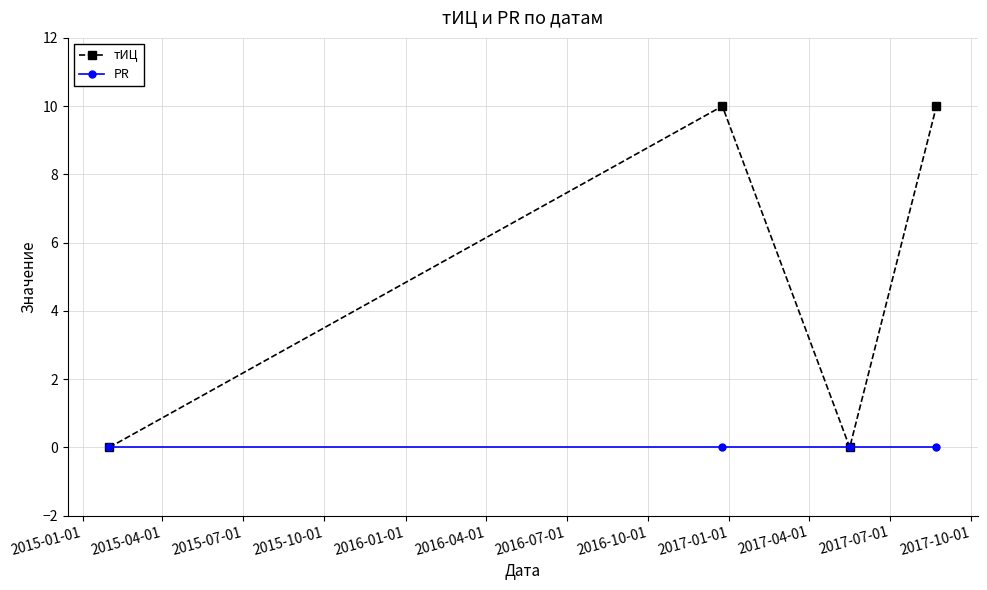

Which series has the largest range (max minus min)?

тИЦ